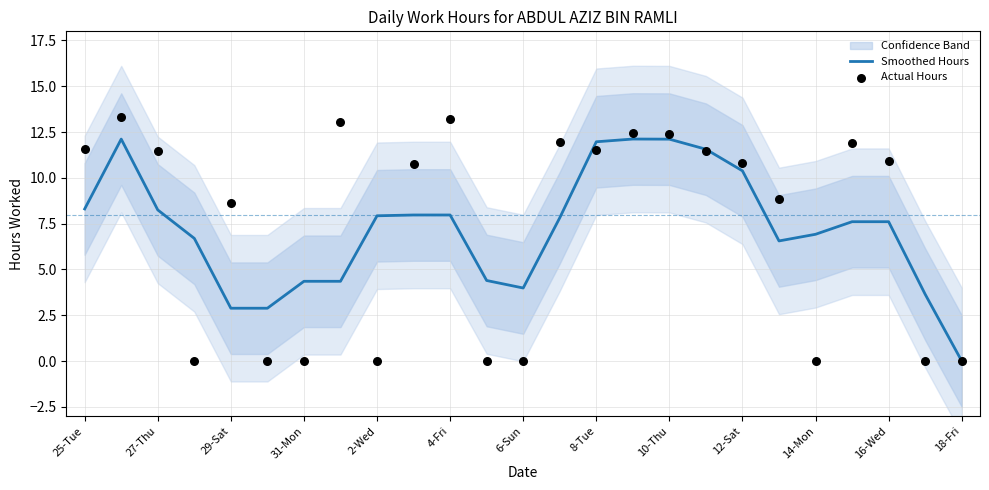

Which series reaches the maximum Y coordinate?

Actual Hours